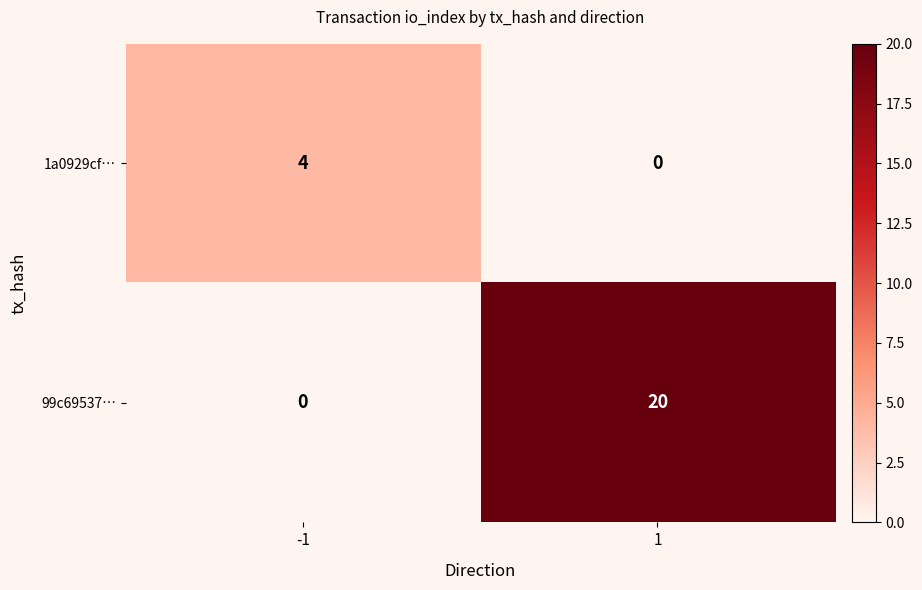

How many positive values does the 1a0929cf… series have?

1